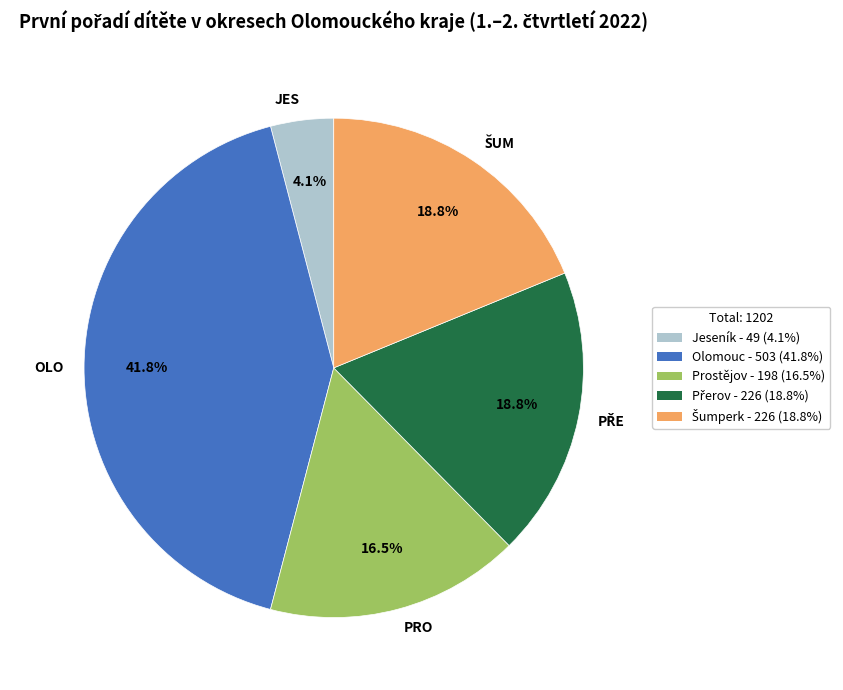

Is the sum of PRO and OLO greater than half?

Yes